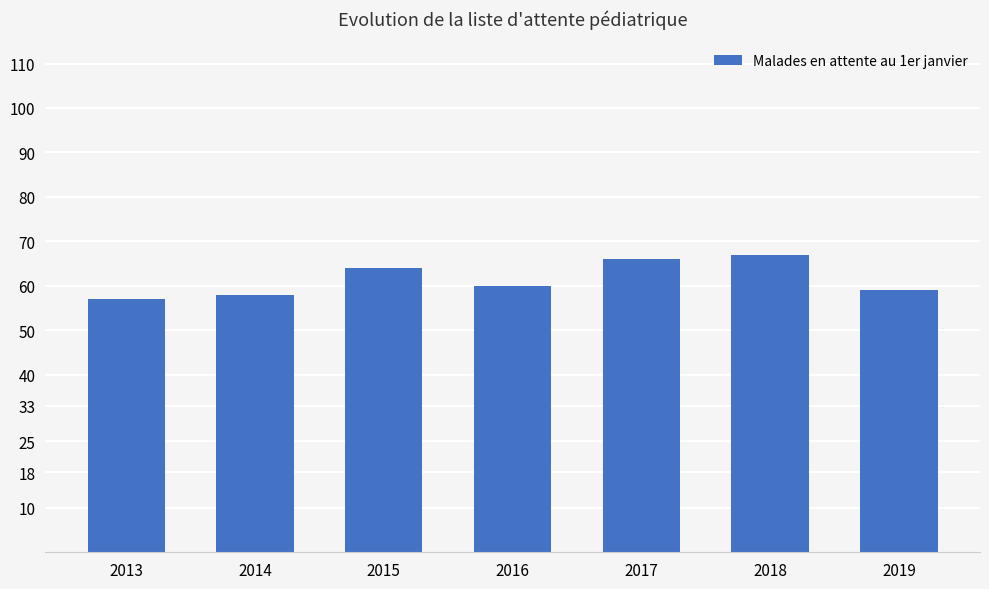

What is the change in value from 2018 to 2019?

-8